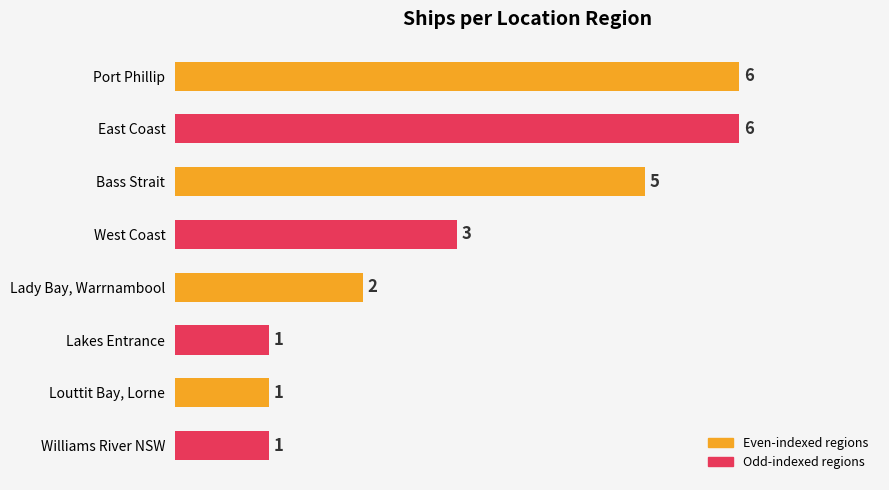

Where is the data nearest to the value 3?

West Coast